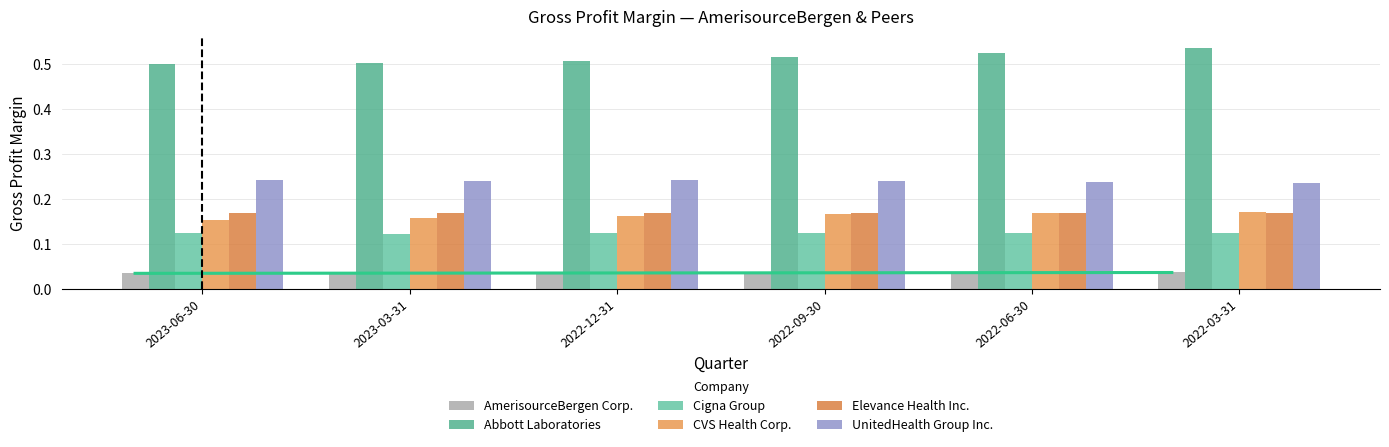

Which label corresponds to the smallest value in the chart?

2023-03-31